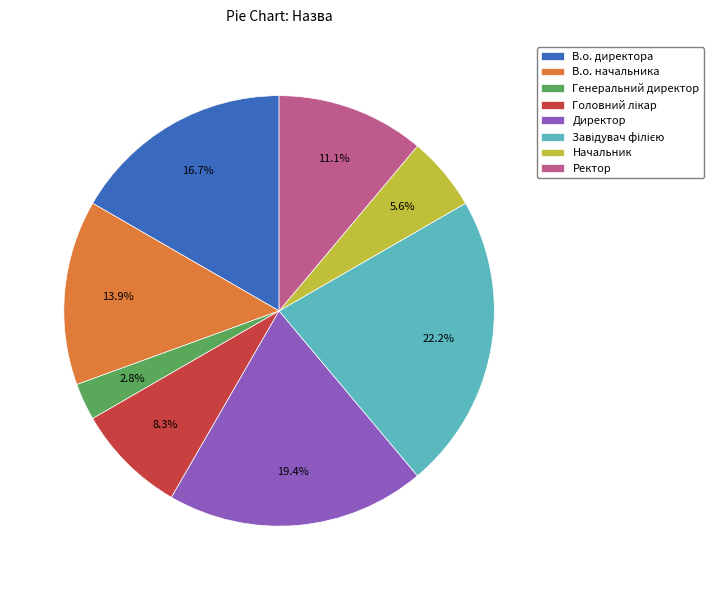

What portion of the pie excludes Директор?

80.6%